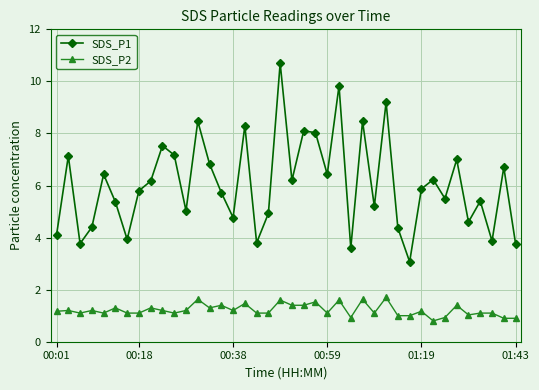

How many categories are shown in the chart?

40